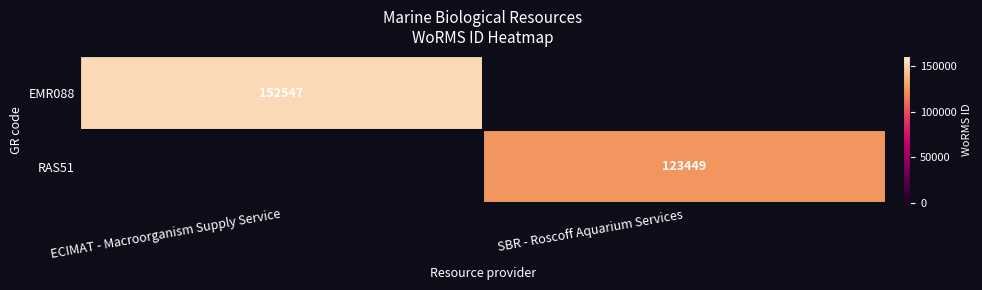

The RAS51 series shows 217878 at SBR - Roscoff Aquarium Services. True or false?

False